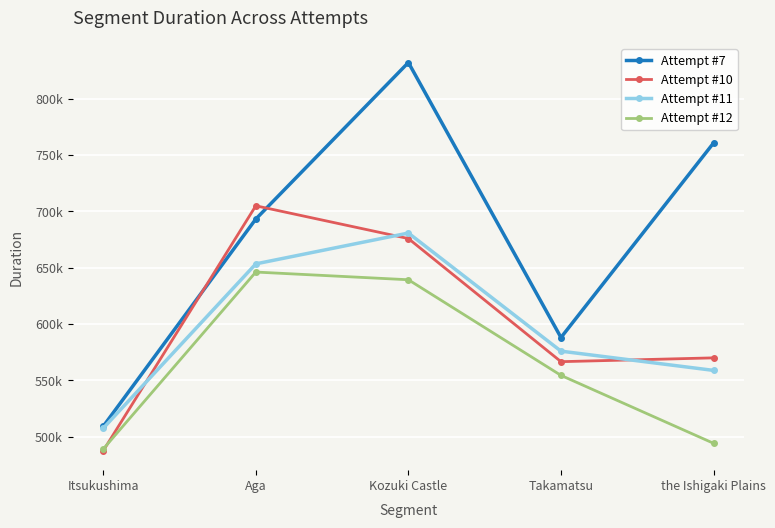

True or false: Attempt #7 has more than 2 interior local peaks.

False